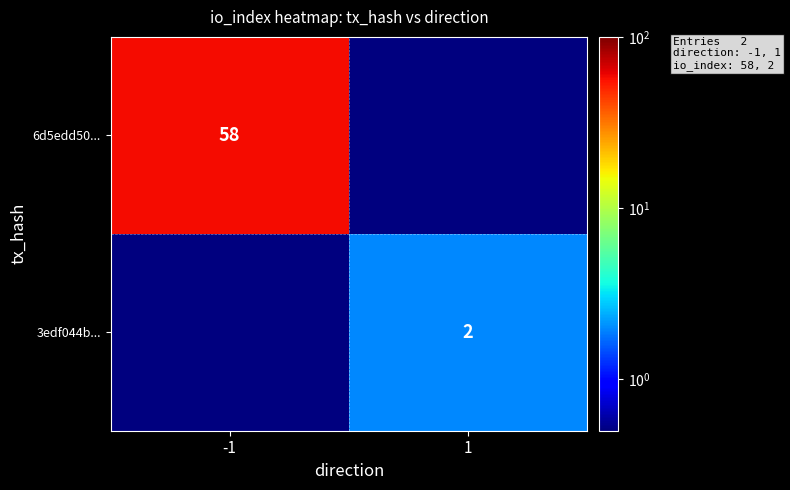

Is the value of 6d5edd50... at -1 greater than the value of 3edf044b... at 1?

Yes